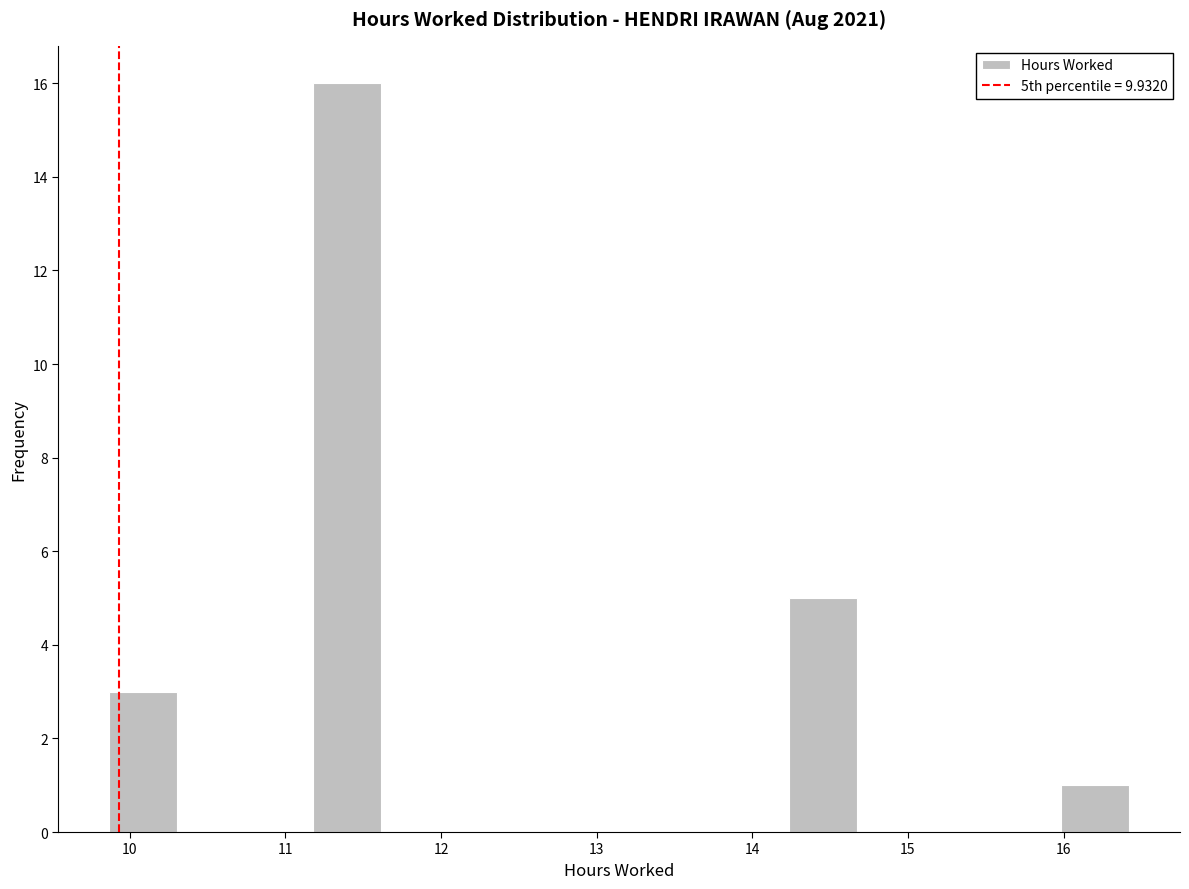

Which range on the x-axis has the tallest bar?

11.2 to 11.6